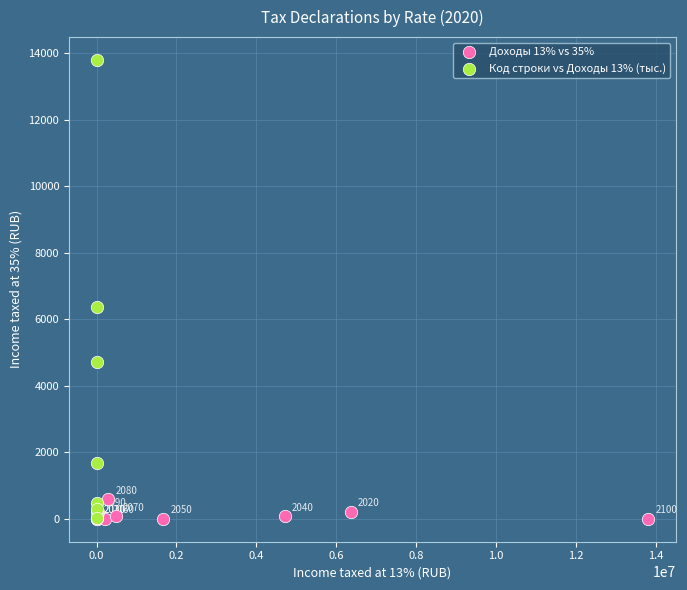

Which series contains the lowest Y value?

Доходы 13% vs 35%